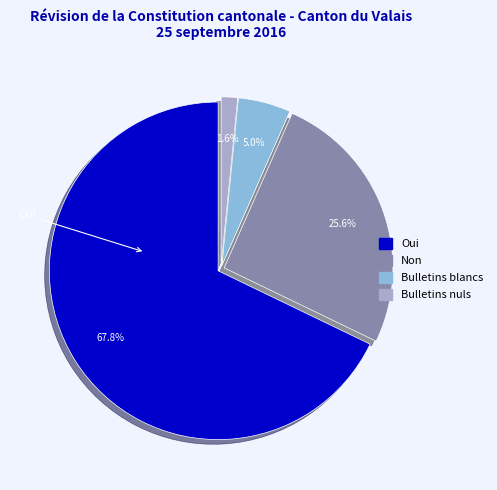

Rank the categories by value from highest to lowest.

Oui, Non, Bulletins blancs, Bulletins nuls